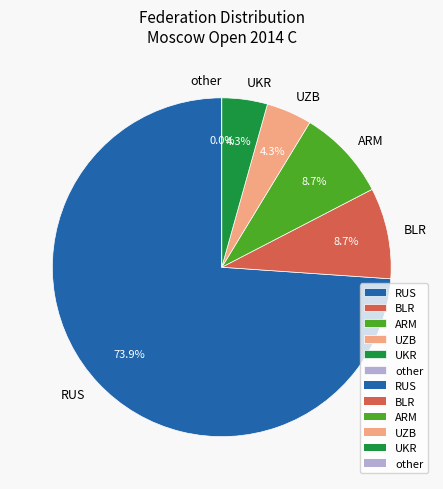

What is the total percentage of ARM and UZB?

13.0%